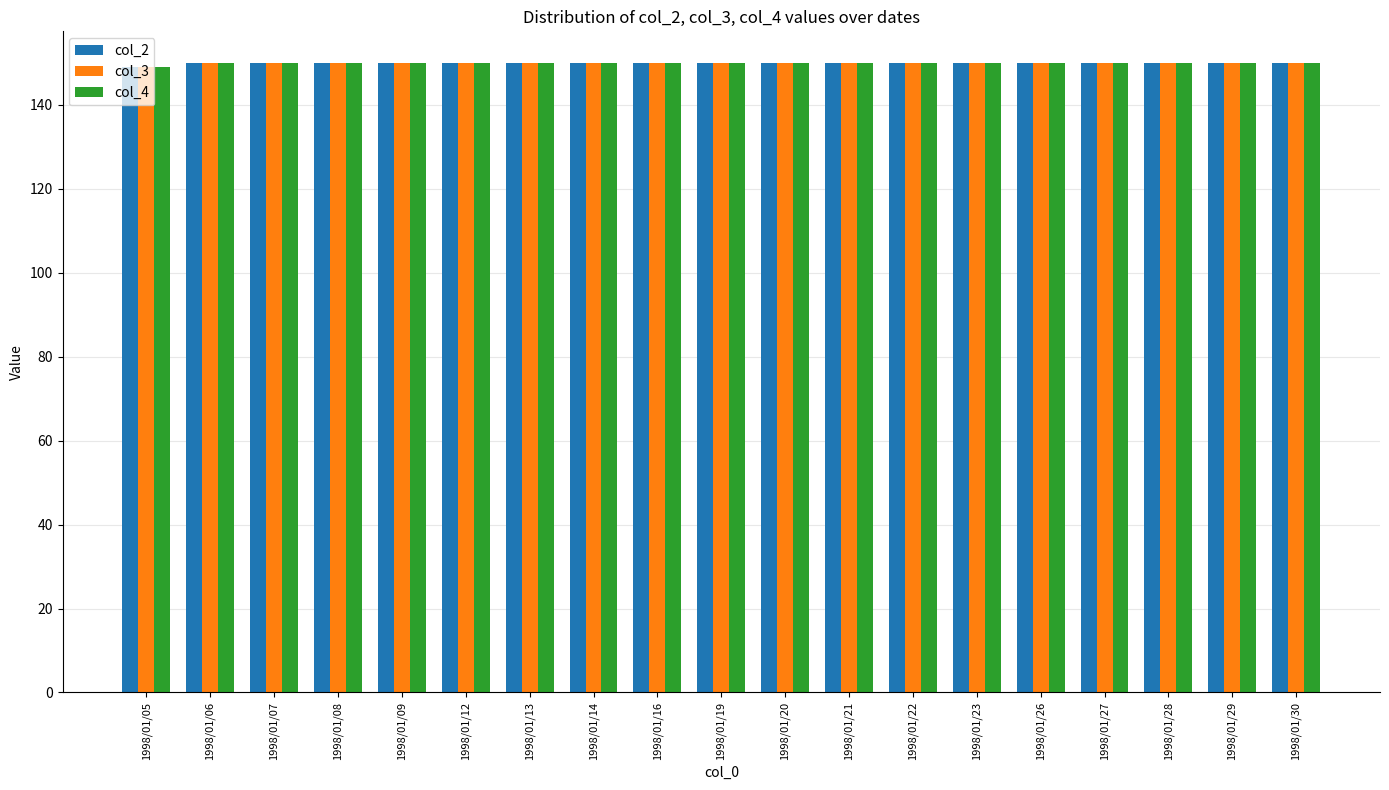

Reading left to right, extract all data points from this chart.

col_2: 149	150	150	150	150	150	150	150	150	150	150	150	150	150	150	150	150	150	150
col_3: 149	150	150	150	150	150	150	150	150	150	150	150	150	150	150	150	150	150	150
col_4: 149	150	150	150	150	150	150	150	150	150	150	150	150	150	150	150	150	150	150